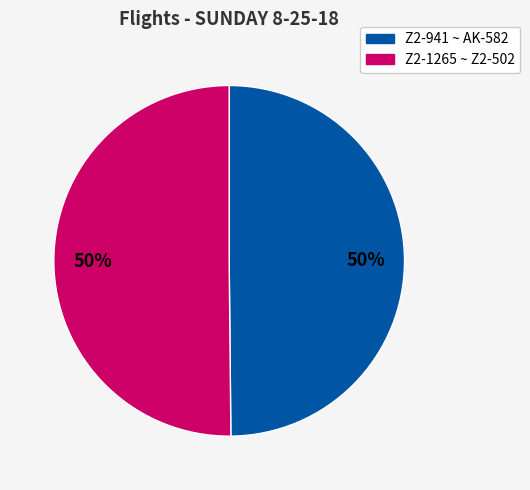

To the nearest percent, what is the average slice percentage?

50%